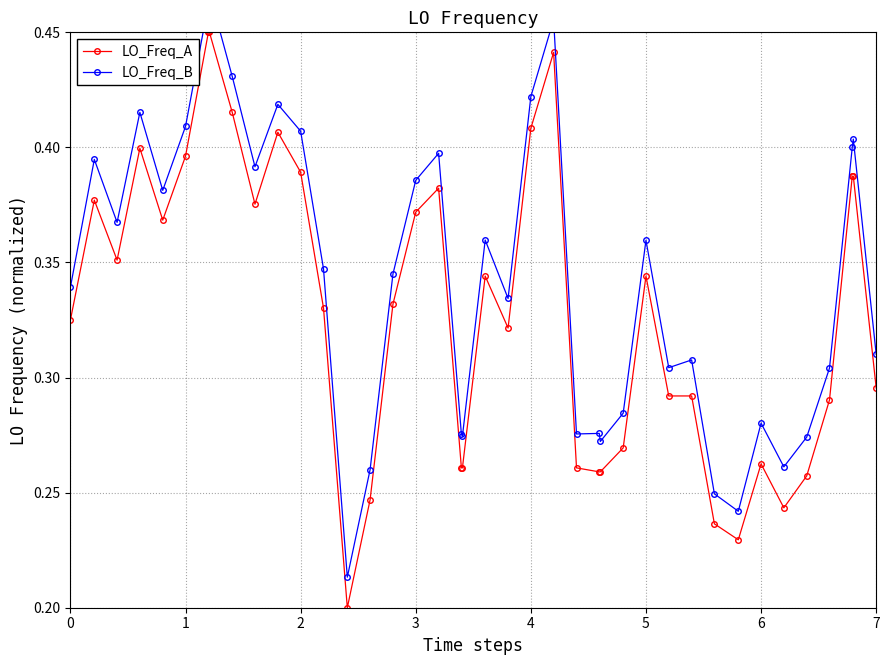

Is this an area chart (filled region under the line)?

No